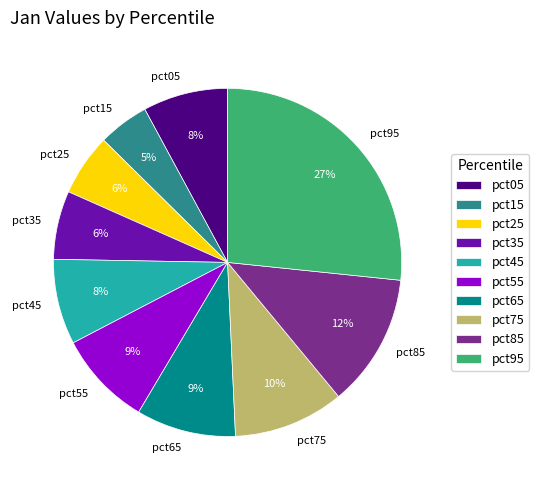

Does pct95 account for over 50% of the chart?

No